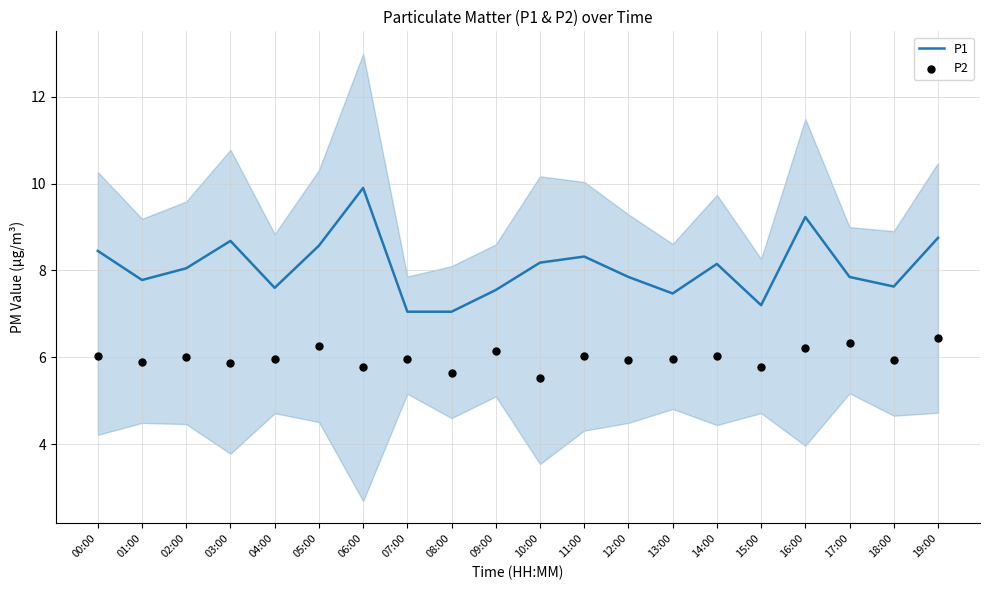

Which series has the largest Y range (max minus min)?

P1